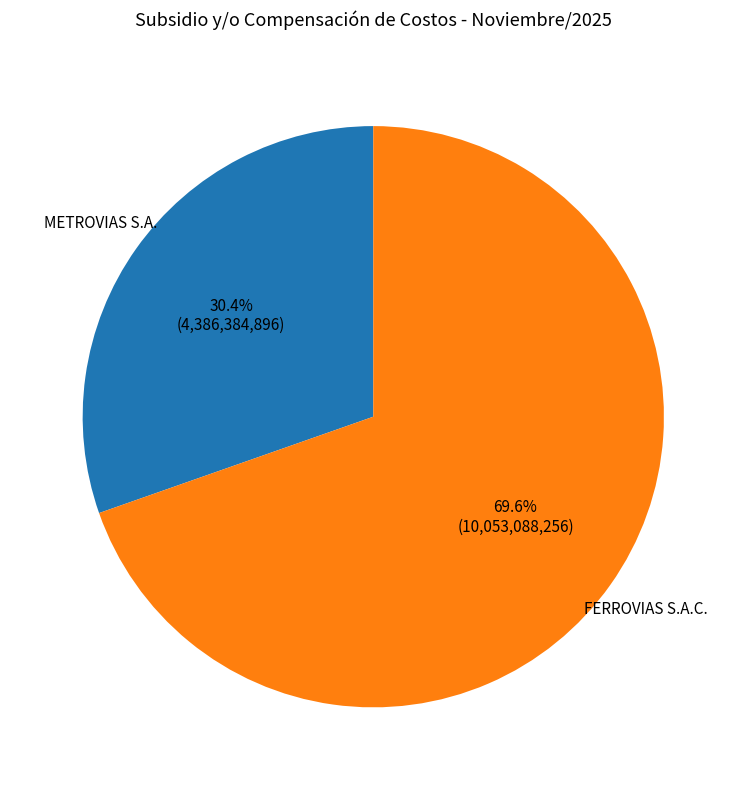

How many slices are in this pie chart?

2